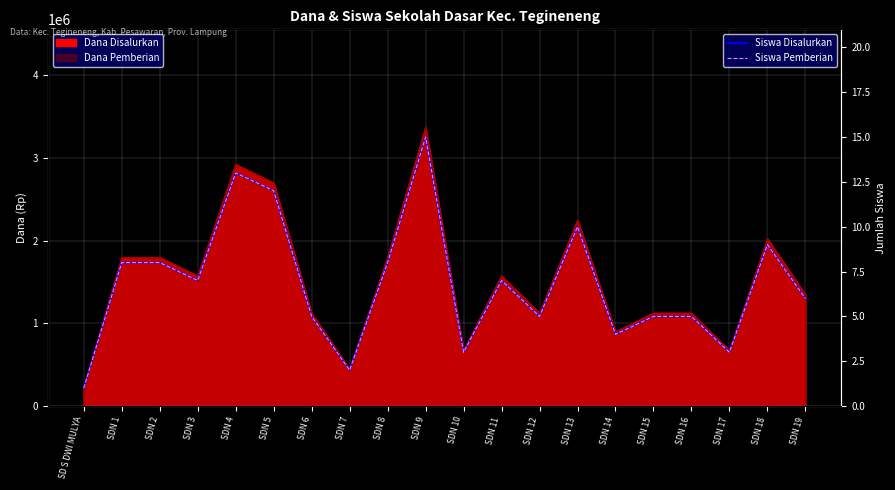

What is the value of the Siswa Disalurkan point at the 15th from the left?

4